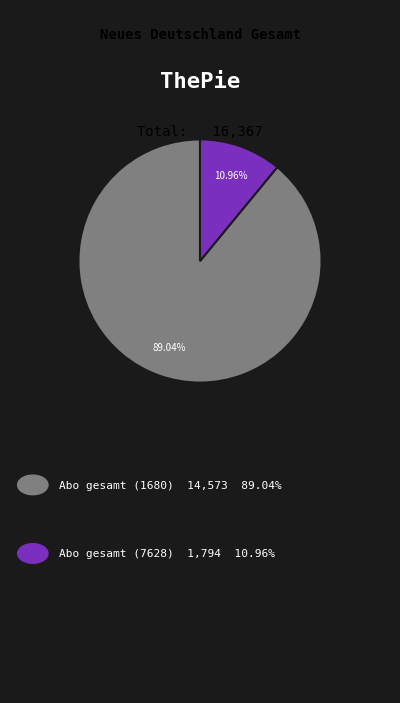

Is there any slice that represents more than half of the pie?

Yes